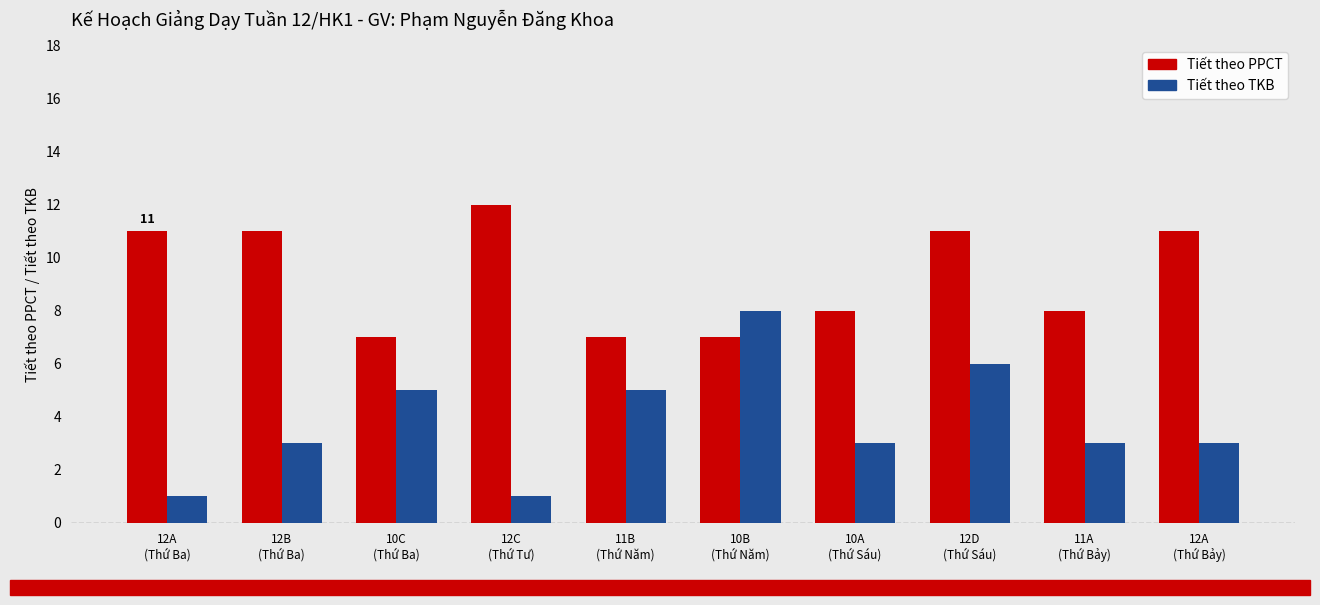

What is the difference between the Tiết theo PPCT values at 12A
(Thứ Bảy) and 10B
(Thứ Năm)?

4